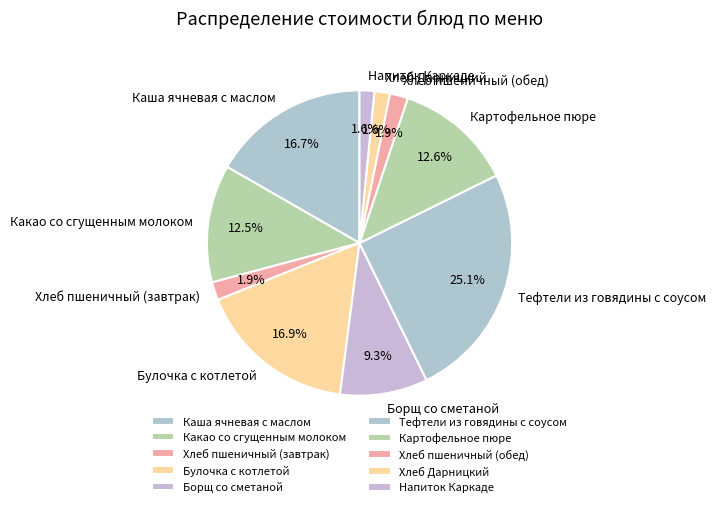

What percentage is NOT represented by Булочка с котлетой?

83.1%